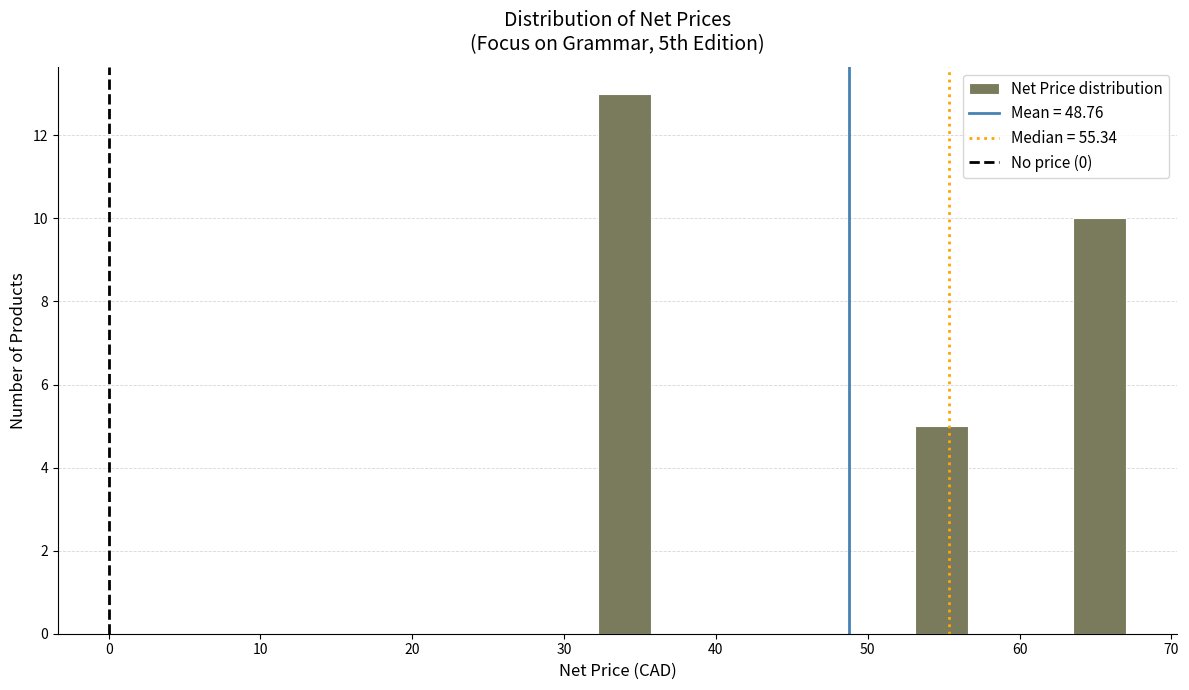

Read against the x-axis, roughly where is the centre of the tallest bar?

34